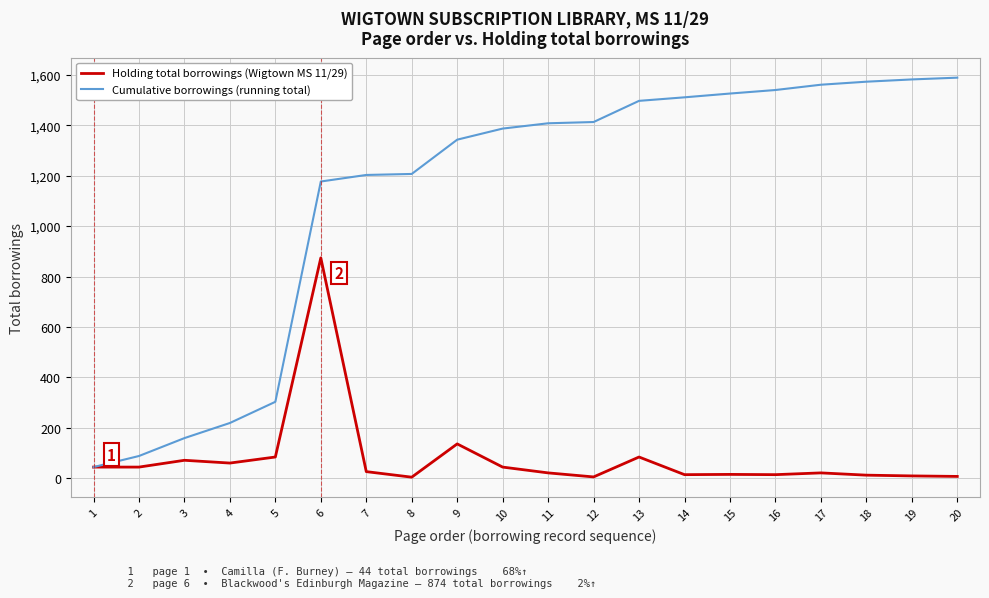

What is the spread (max minus min) of values at 2?

44